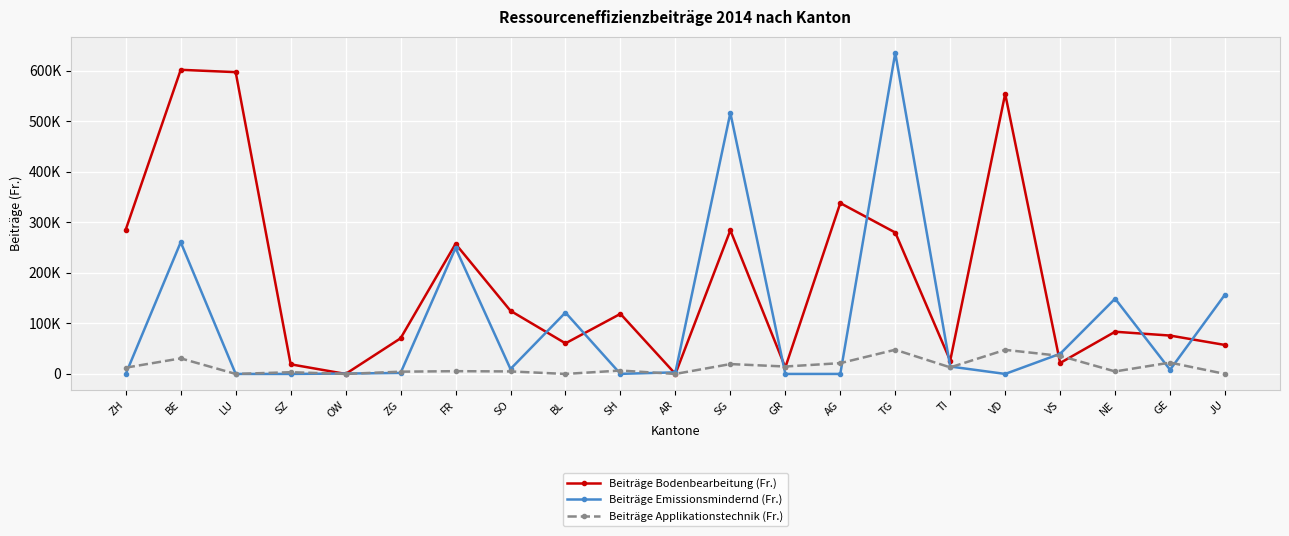

At which category does Beiträge Emissionsmindernd (Fr.) reach its first local valley?

SO